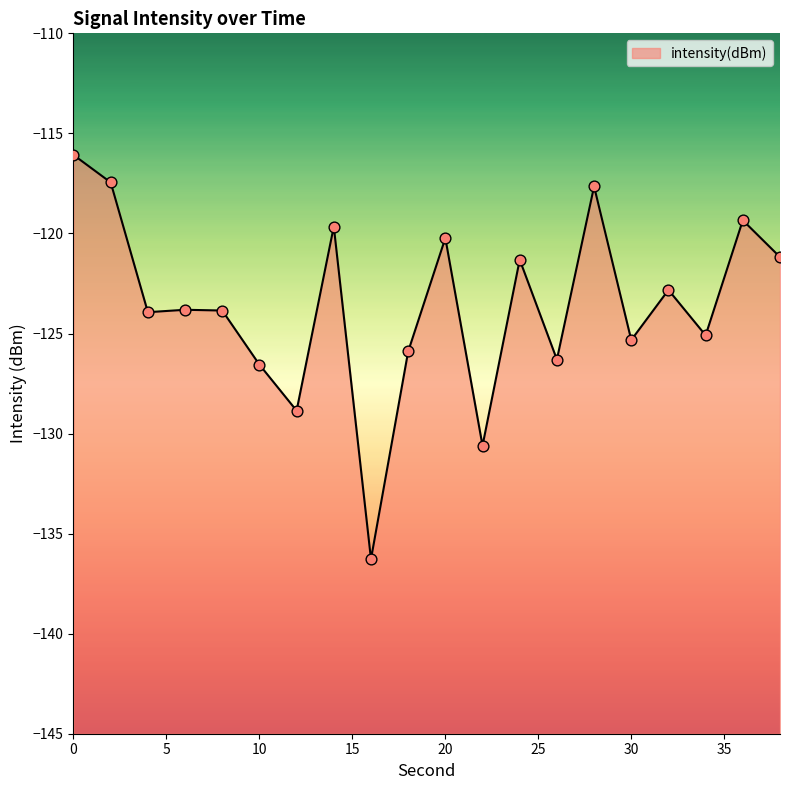

What is the change in value from 10 to 28?

+8.9